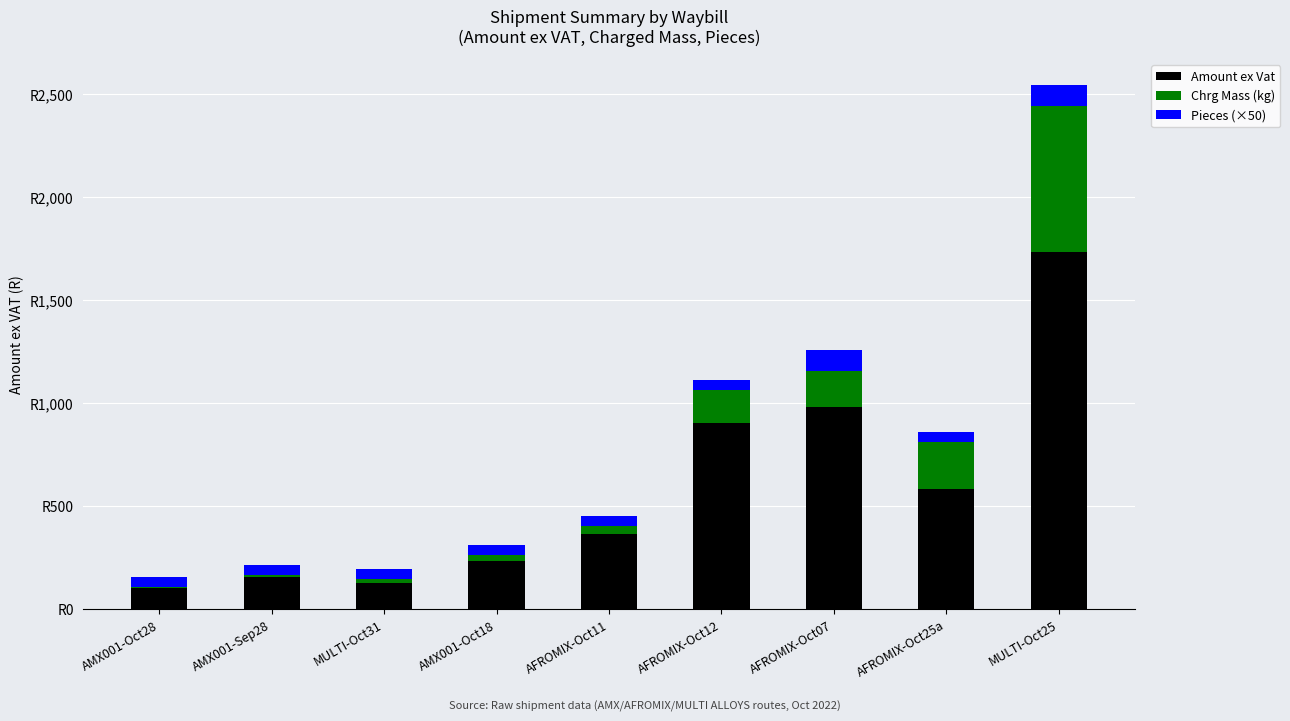

What position from the left is AFROMIX-Oct12?

6